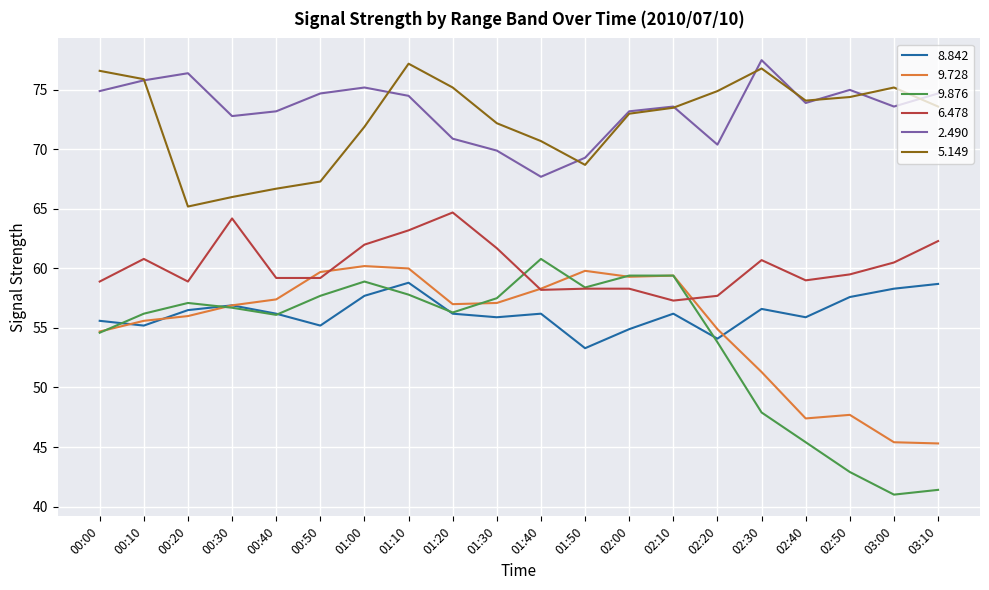

The value of 8.842 at 00:50 is 55.2. True or false?

True